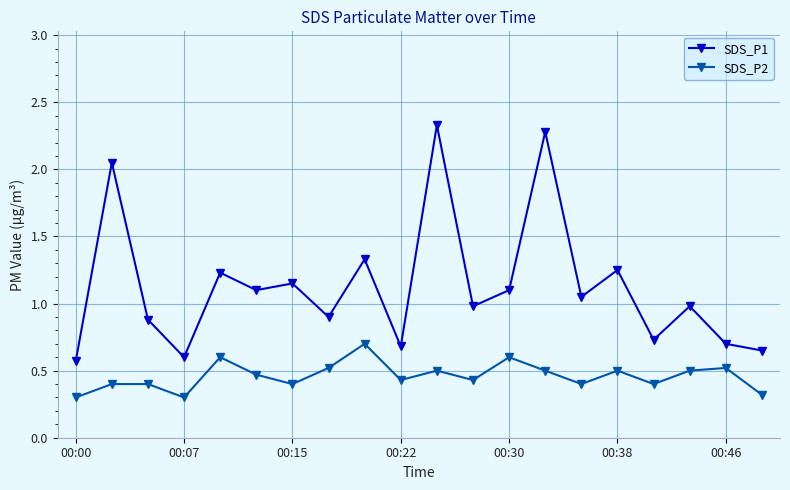

At how many categories does at least one series exceed 0?

20